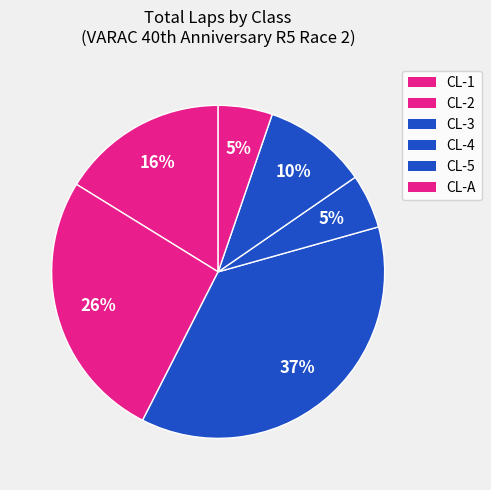

How many segments does this pie chart have?

6